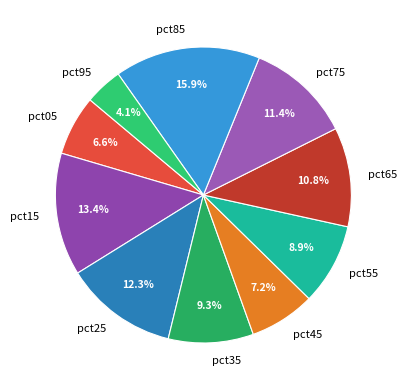

Is the sum of pct15 and pct75 greater than half?

No